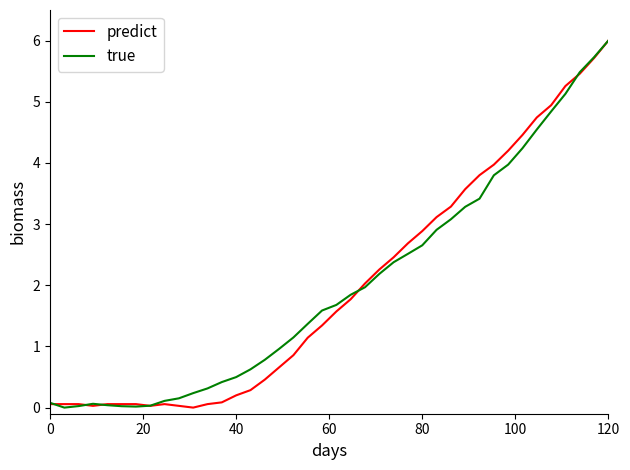

What is the greatest value displayed?

6.0